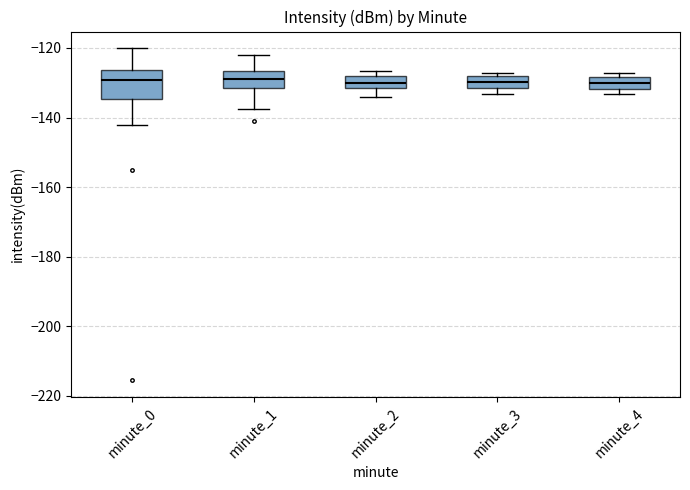

Where is the upper edge of the box for minute_4 on the y-axis? The values are not printed on the chart, so give them approximately, as read against the axis.

-128